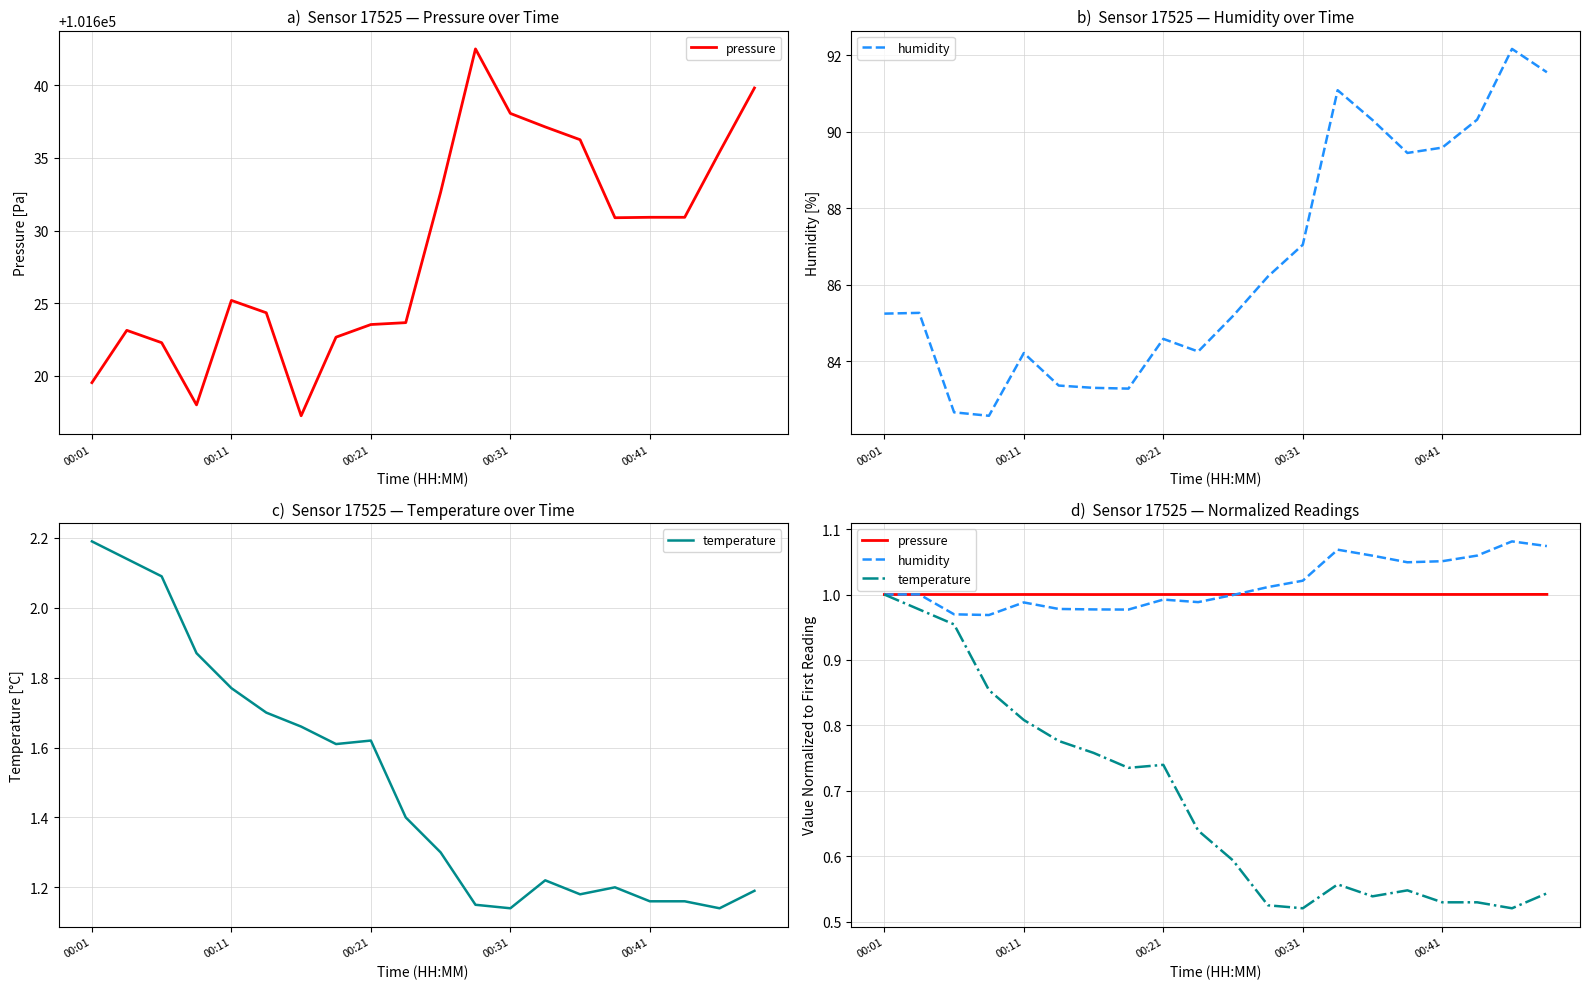

What are all the series names shown in the legend?

pressure, humidity, temperature